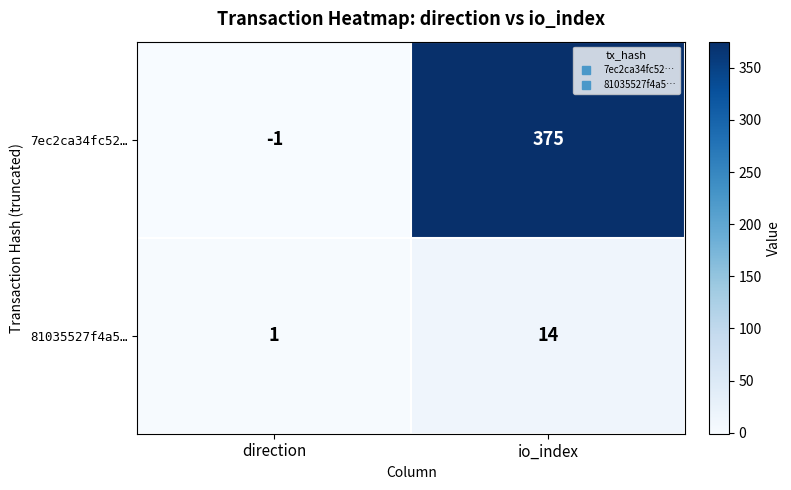

At how many categories does at least one series exceed 296?

1